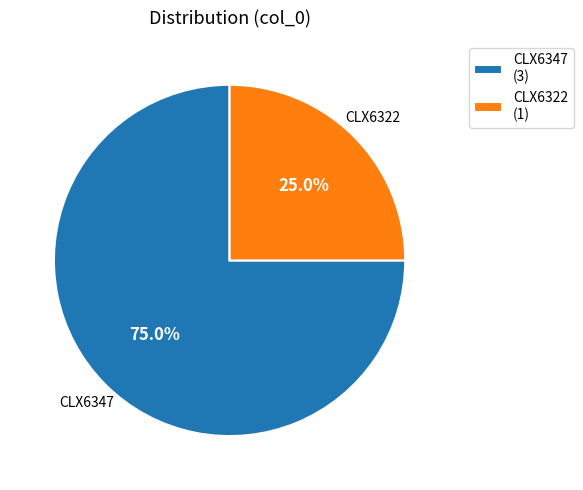

Between CLX6347 and CLX6322, which is larger?

CLX6347